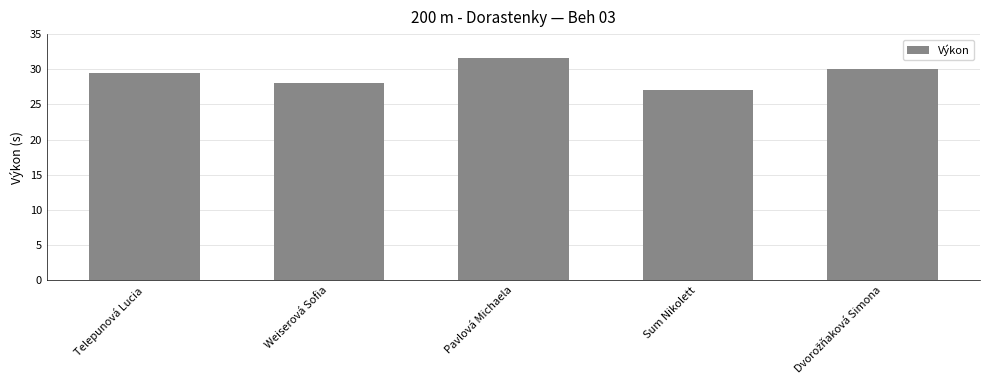

Which category has the lowest value across all series?

Sum Nikolett